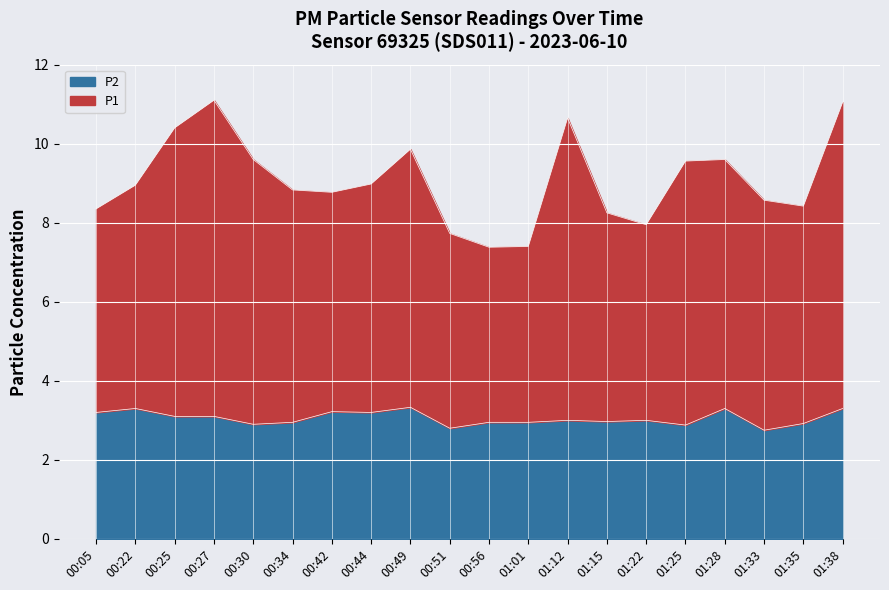

Where is the first local minimum for P2?

00:30